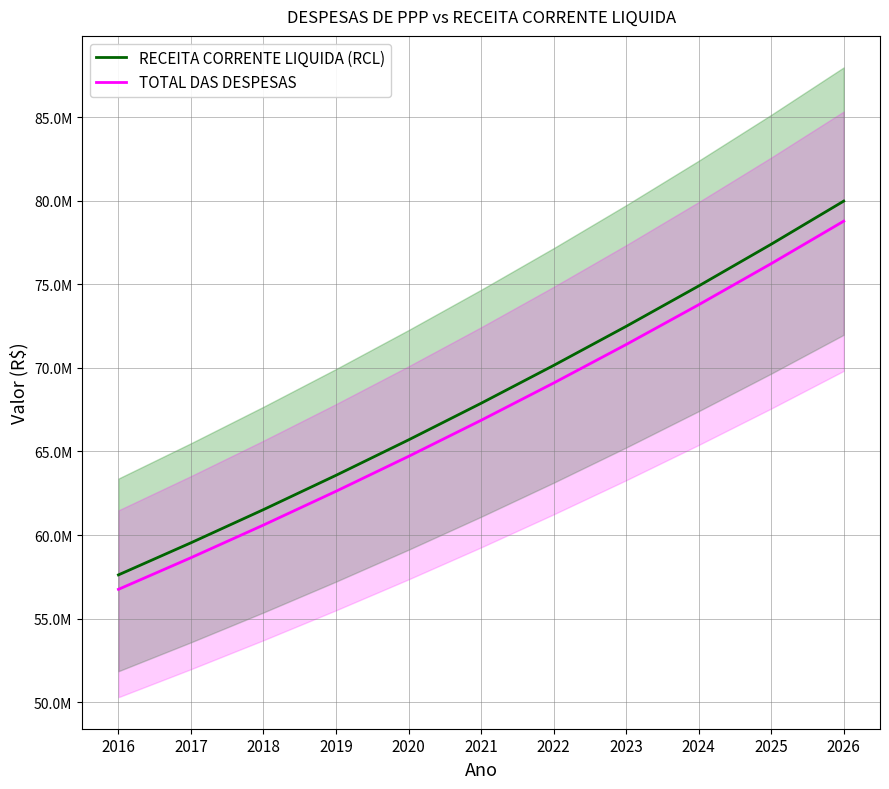

What is the difference between the highest and lowest values at 2025?

1160975.0